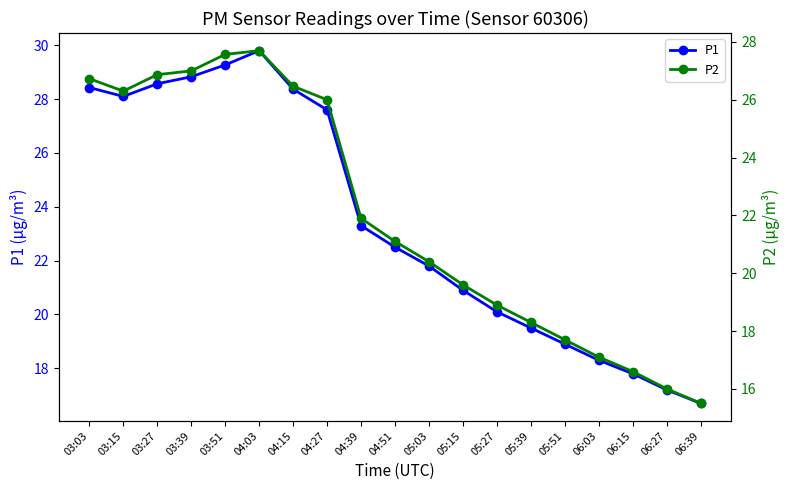

At how many categories does at least one series exceed 22?

10